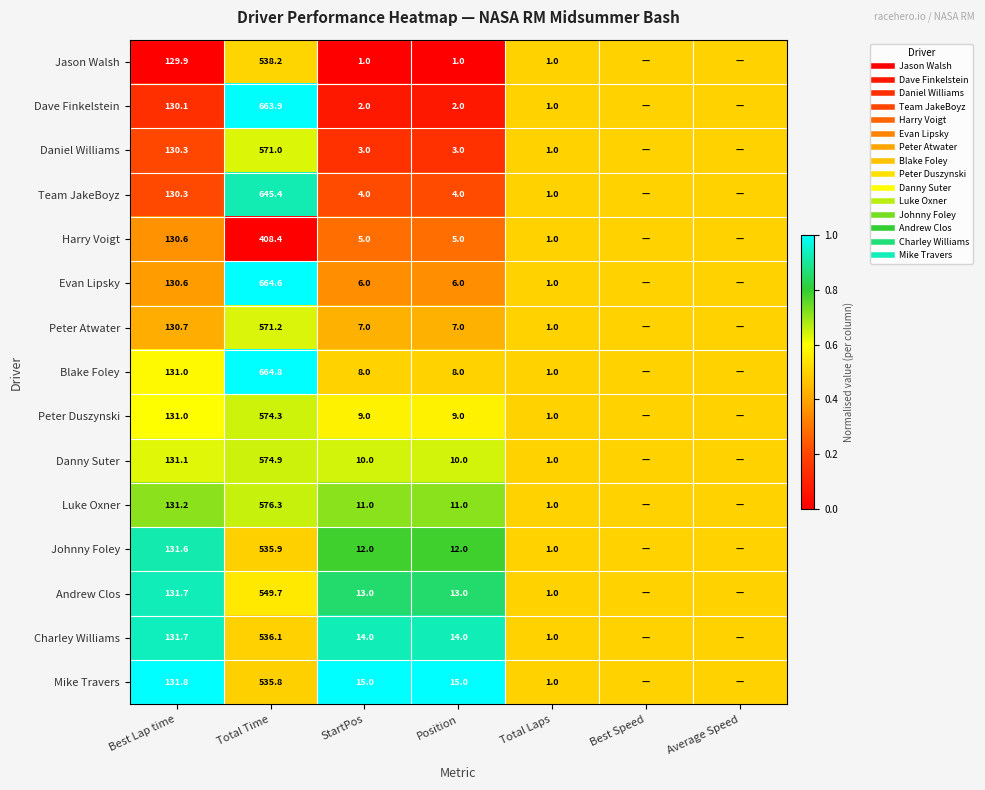

How many data points does each series have?

7